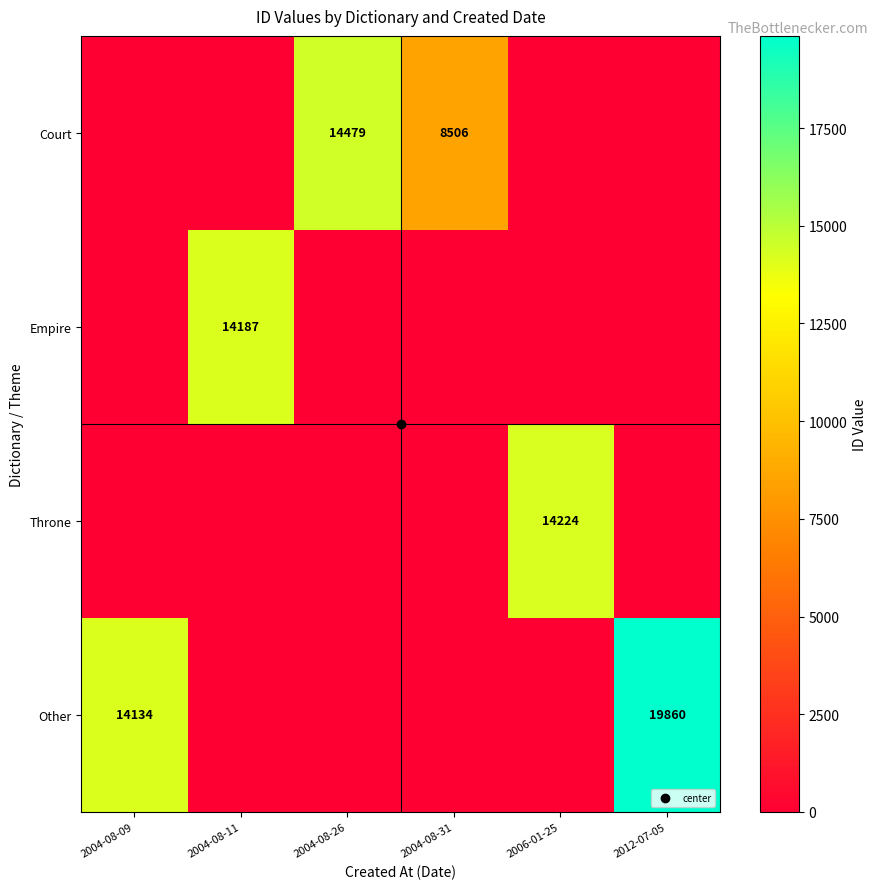

What is the sum of the Other values at 2012-07-05 and 2004-08-31?

19860